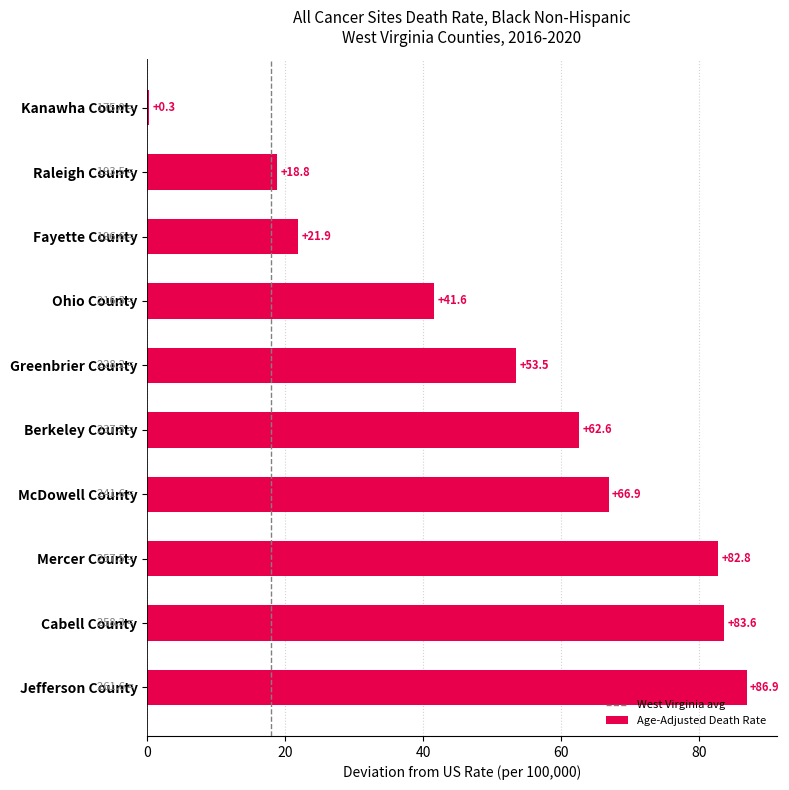

How many distinct data groups are displayed?

1